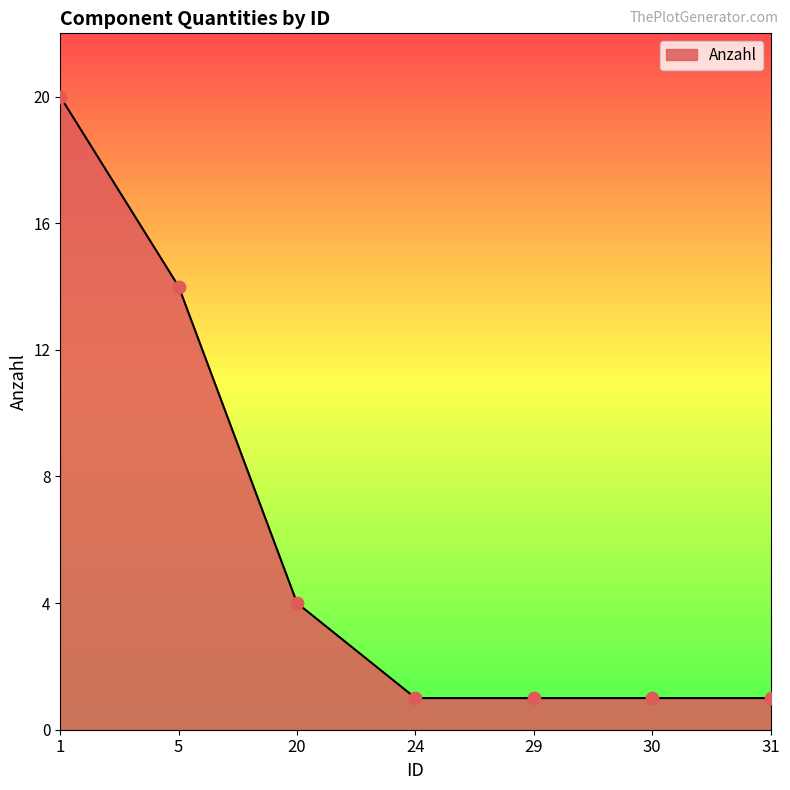

What is the change in value from 5 to 31?

-13